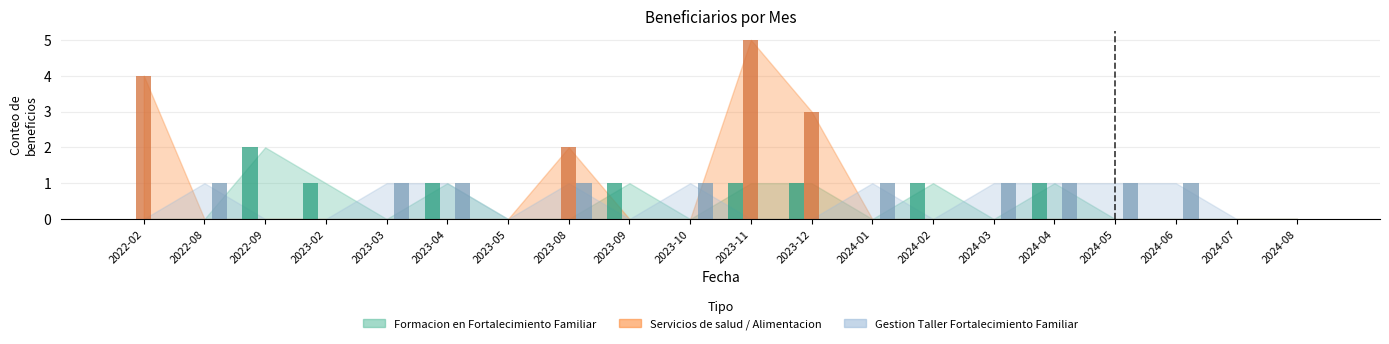

Rank the series by their maximum value, from highest to lowest.

Servicios de salud / Alimentacion / Edu, Formacion en Fortalecimiento Familiar, Gestion Taller Fortalecimiento Familiar